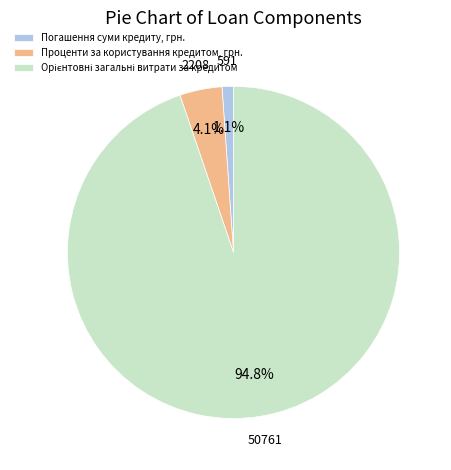

What is the smallest slice in the pie chart?

Погашення суми кредиту, грн.